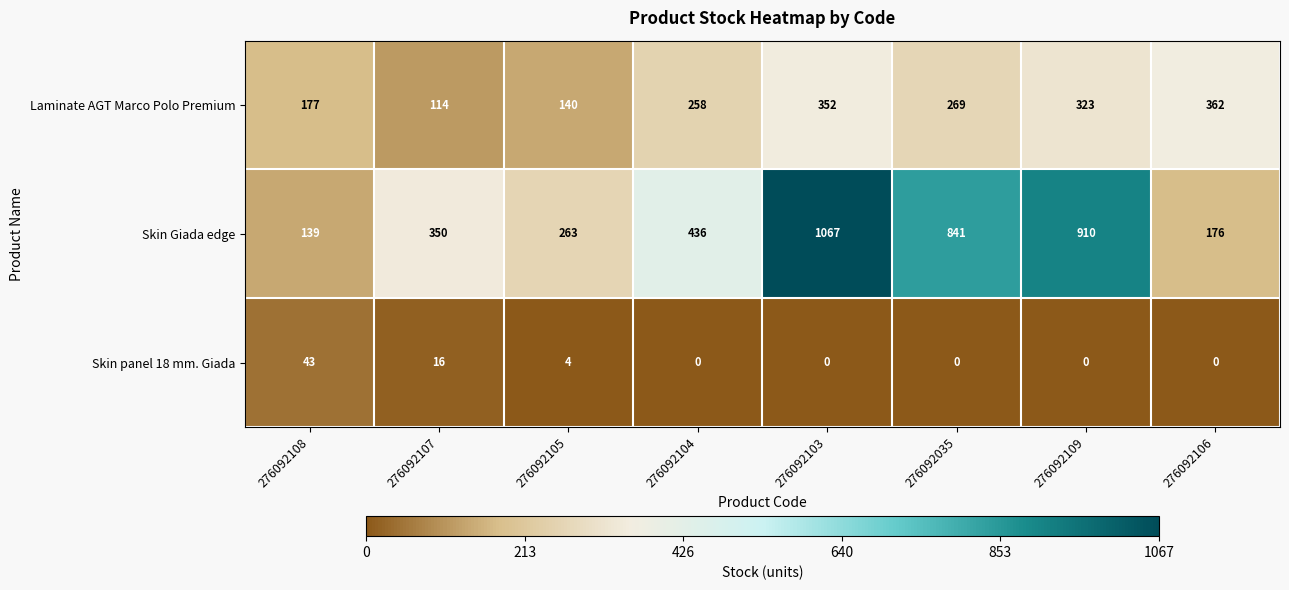

At how many categories does at least one series exceed 957?

1